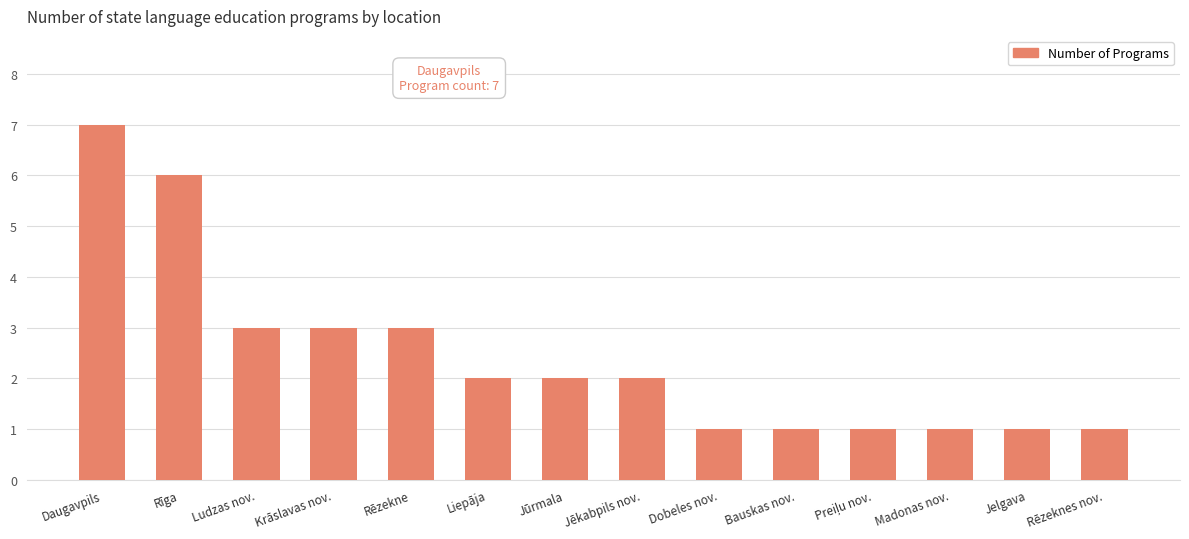

What is the ratio of the value at Krāslavas nov. to the value at Jēkabpils nov.?

1.5